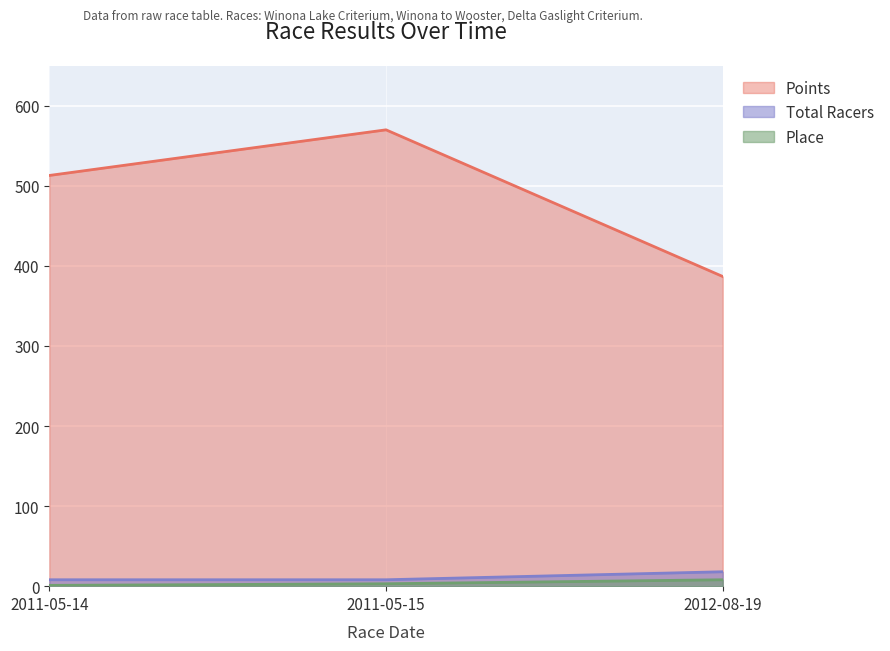

Where does the Points series first go above 513?

2011-05-15